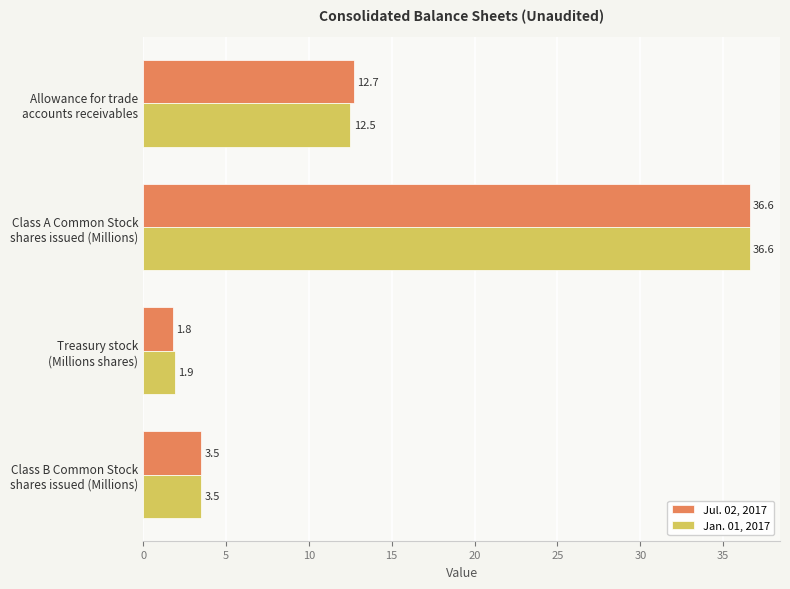

Rank the series by their average value, from highest to lowest.

Jul. 02, 2017, Jan. 01, 2017